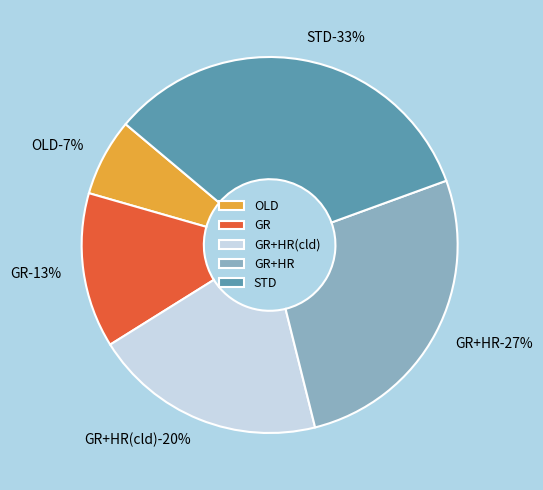

How many segments does this pie chart have?

5